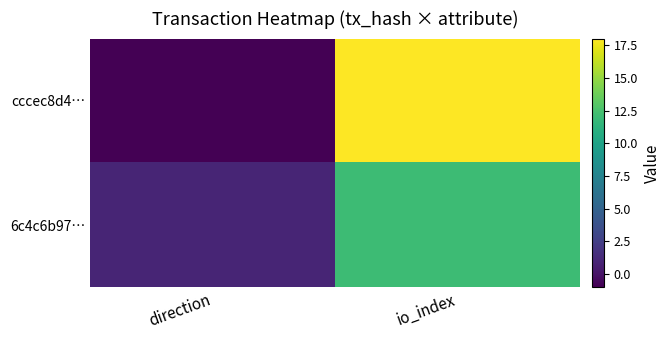

Which series has the largest total across all categories?

cccec8d4…